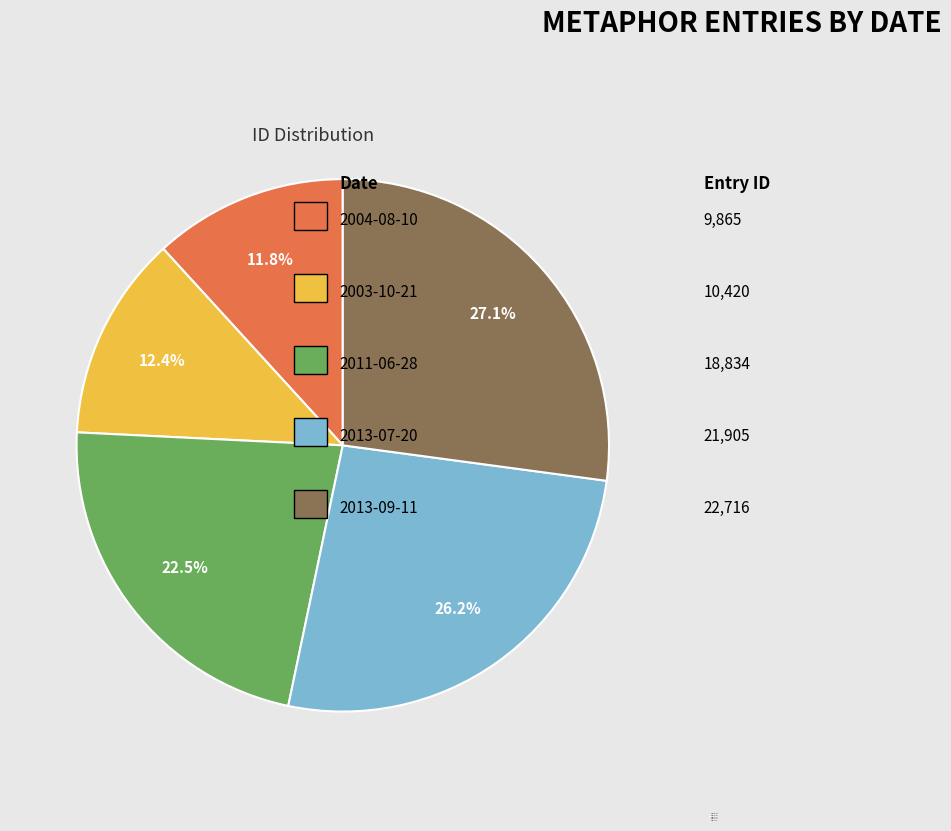

Rank the categories by value from lowest to highest.

2004-08-10, 2003-10-21, 2011-06-28, 2013-07-20, 2013-09-11